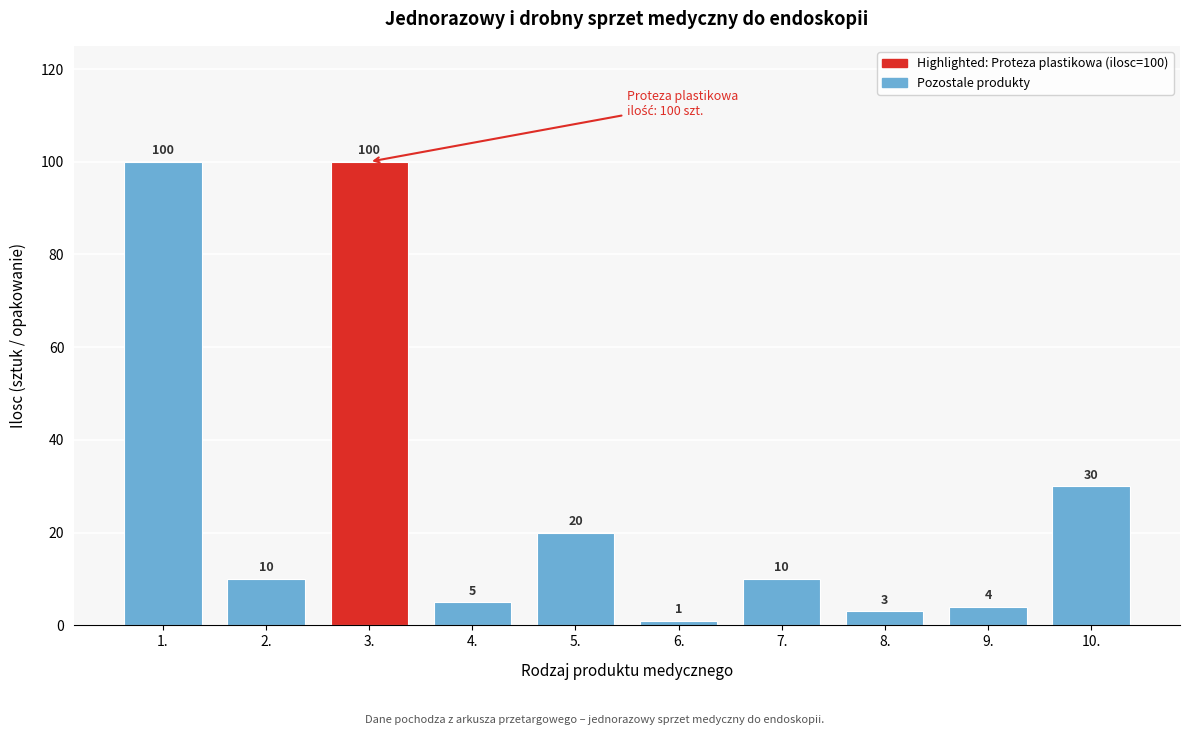

Reading left to right, extract all data points from this chart.

1.=100	2.=10	3.=100	4.=5	5.=20	6.=1	7.=10	8.=3	9.=4	10.=30